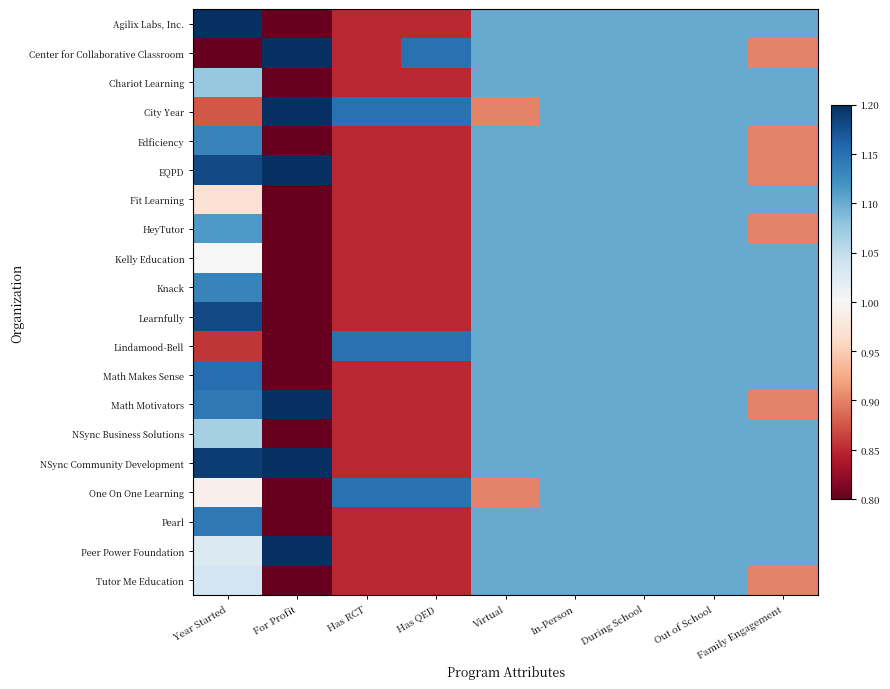

Reading left to right, extract all data points from this chart.

Agilix Labs, Inc.: Year Started=1.2	For Profit=0.8	Has RCT=0.8	Has QED=0.8	Virtual=1.1	In-Person=1.1	During School=1.1	Out of School=1.1	Family Engagement=1.1
Center for Collaborative Classroom: Year Started=0.8	For Profit=1.2	Has RCT=0.8	Has QED=1.1	Virtual=1.1	In-Person=1.1	During School=1.1	Out of School=1.1	Family Engagement=0.9
Chariot Learning: Year Started=1.1	For Profit=0.8	Has RCT=0.8	Has QED=0.8	Virtual=1.1	In-Person=1.1	During School=1.1	Out of School=1.1	Family Engagement=1.1
City Year: Year Started=0.9	For Profit=1.2	Has RCT=1.1	Has QED=1.1	Virtual=0.9	In-Person=1.1	During School=1.1	Out of School=1.1	Family Engagement=1.1
Edficiency: Year Started=1.1	For Profit=0.8	Has RCT=0.8	Has QED=0.8	Virtual=1.1	In-Person=1.1	During School=1.1	Out of School=1.1	Family Engagement=0.9
EQPD: Year Started=1.2	For Profit=1.2	Has RCT=0.8	Has QED=0.8	Virtual=1.1	In-Person=1.1	During School=1.1	Out of School=1.1	Family Engagement=0.9
Fit Learning: Year Started=1.0	For Profit=0.8	Has RCT=0.8	Has QED=0.8	Virtual=1.1	In-Person=1.1	During School=1.1	Out of School=1.1	Family Engagement=1.1
HeyTutor: Year Started=1.1	For Profit=0.8	Has RCT=0.8	Has QED=0.8	Virtual=1.1	In-Person=1.1	During School=1.1	Out of School=1.1	Family Engagement=0.9
Kelly Education: Year Started=1.0	For Profit=0.8	Has RCT=0.8	Has QED=0.8	Virtual=1.1	In-Person=1.1	During School=1.1	Out of School=1.1	Family Engagement=1.1
Knack: Year Started=1.1	For Profit=0.8	Has RCT=0.8	Has QED=0.8	Virtual=1.1	In-Person=1.1	During School=1.1	Out of School=1.1	Family Engagement=1.1
Learnfully: Year Started=1.2	For Profit=0.8	Has RCT=0.8	Has QED=0.8	Virtual=1.1	In-Person=1.1	During School=1.1	Out of School=1.1	Family Engagement=1.1
Lindamood-Bell: Year Started=0.9	For Profit=0.8	Has RCT=1.1	Has QED=1.1	Virtual=1.1	In-Person=1.1	During School=1.1	Out of School=1.1	Family Engagement=1.1
Math Makes Sense: Year Started=1.2	For Profit=0.8	Has RCT=0.8	Has QED=0.8	Virtual=1.1	In-Person=1.1	During School=1.1	Out of School=1.1	Family Engagement=1.1
Math Motivators: Year Started=1.1	For Profit=1.2	Has RCT=0.8	Has QED=0.8	Virtual=1.1	In-Person=1.1	During School=1.1	Out of School=1.1	Family Engagement=0.9
NSync Business Solutions: Year Started=1.1	For Profit=0.8	Has RCT=0.8	Has QED=0.8	Virtual=1.1	In-Person=1.1	During School=1.1	Out of School=1.1	Family Engagement=1.1
NSync Community Development: Year Started=1.2	For Profit=1.2	Has RCT=0.8	Has QED=0.8	Virtual=1.1	In-Person=1.1	During School=1.1	Out of School=1.1	Family Engagement=1.1
One On One Learning: Year Started=1.0	For Profit=0.8	Has RCT=1.1	Has QED=1.1	Virtual=0.9	In-Person=1.1	During School=1.1	Out of School=1.1	Family Engagement=1.1
Pearl: Year Started=1.1	For Profit=0.8	Has RCT=0.8	Has QED=0.8	Virtual=1.1	In-Person=1.1	During School=1.1	Out of School=1.1	Family Engagement=1.1
Peer Power Foundation: Year Started=1.0	For Profit=1.2	Has RCT=0.8	Has QED=0.8	Virtual=1.1	In-Person=1.1	During School=1.1	Out of School=1.1	Family Engagement=1.1
Tutor Me Education: Year Started=1.0	For Profit=0.8	Has RCT=0.8	Has QED=0.8	Virtual=1.1	In-Person=1.1	During School=1.1	Out of School=1.1	Family Engagement=0.9